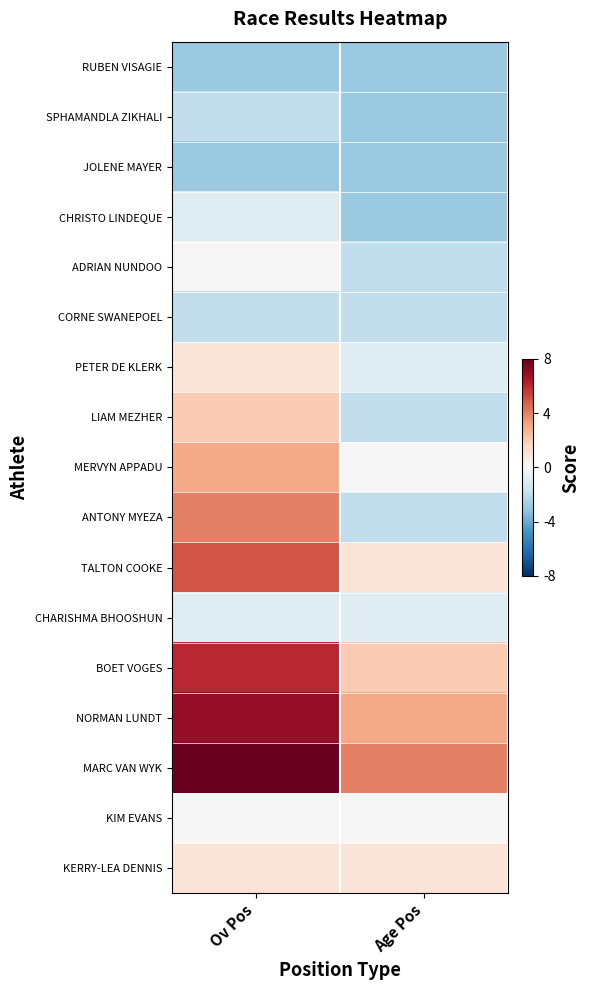

Reading right to left, extract all data points from this chart.

RUBEN VISAGIE: Age Pos=-3	Ov Pos=-3
SPHAMANDLA ZIKHALI: Age Pos=-3	Ov Pos=-2
JOLENE MAYER: Age Pos=-3	Ov Pos=-3
CHRISTO LINDEQUE: Age Pos=-3	Ov Pos=-1
ADRIAN NUNDOO: Age Pos=-2	Ov Pos=0
CORNE SWANEPOEL: Age Pos=-2	Ov Pos=-2
PETER DE KLERK: Age Pos=-1	Ov Pos=1
LIAM MEZHER: Age Pos=-2	Ov Pos=2
MERVYN APPADU: Age Pos=0	Ov Pos=3
ANTONY MYEZA: Age Pos=-2	Ov Pos=4
TALTON COOKE: Age Pos=1	Ov Pos=5
CHARISHMA BHOOSHUN: Age Pos=-1	Ov Pos=-1
BOET VOGES: Age Pos=2	Ov Pos=6
NORMAN LUNDT: Age Pos=3	Ov Pos=7
MARC VAN WYK: Age Pos=4	Ov Pos=8
KIM EVANS: Age Pos=0	Ov Pos=0
KERRY-LEA DENNIS: Age Pos=1	Ov Pos=1